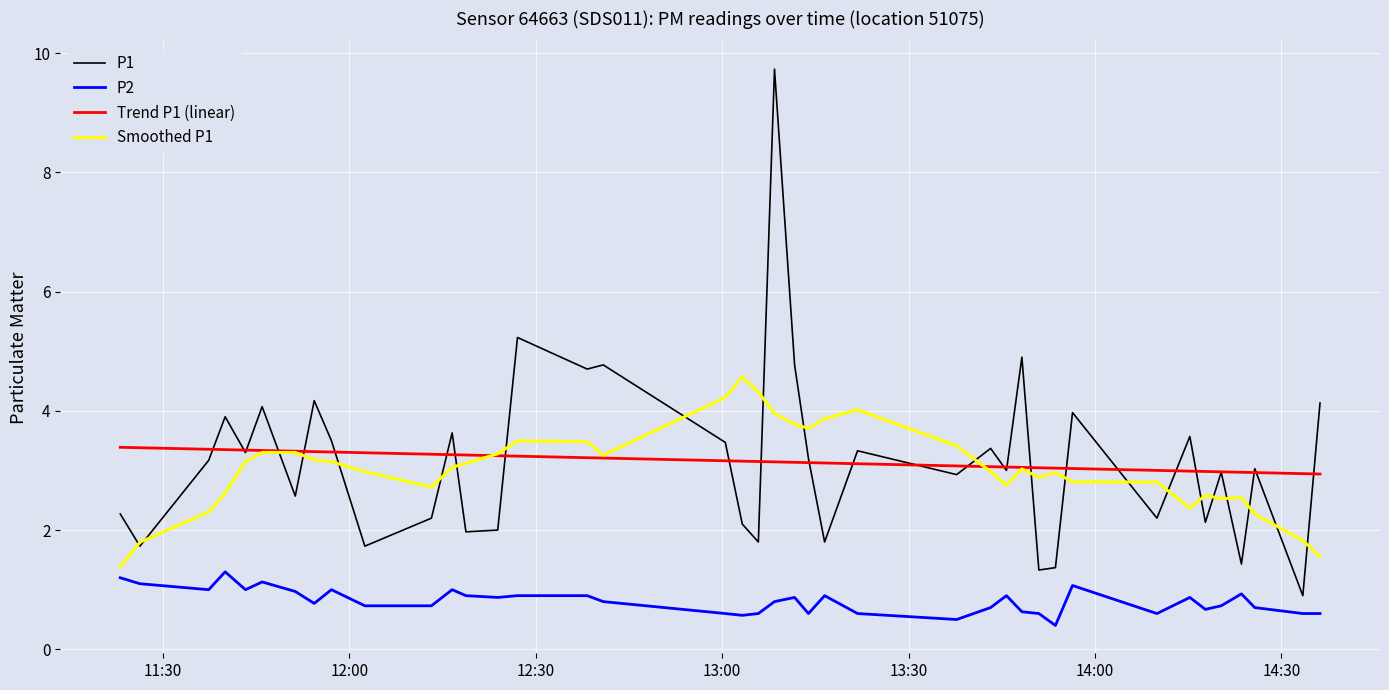

Rank the series by their maximum value, from highest to lowest.

P1, Smoothed P1, Trend P1 (linear), P2